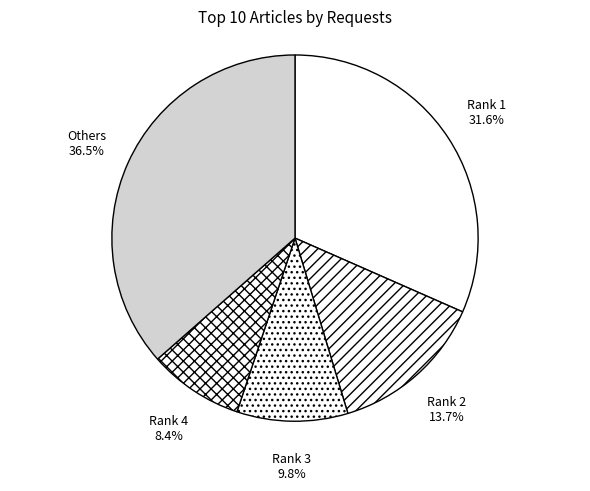

What is the largest slice in the pie chart?

Others 36.5%